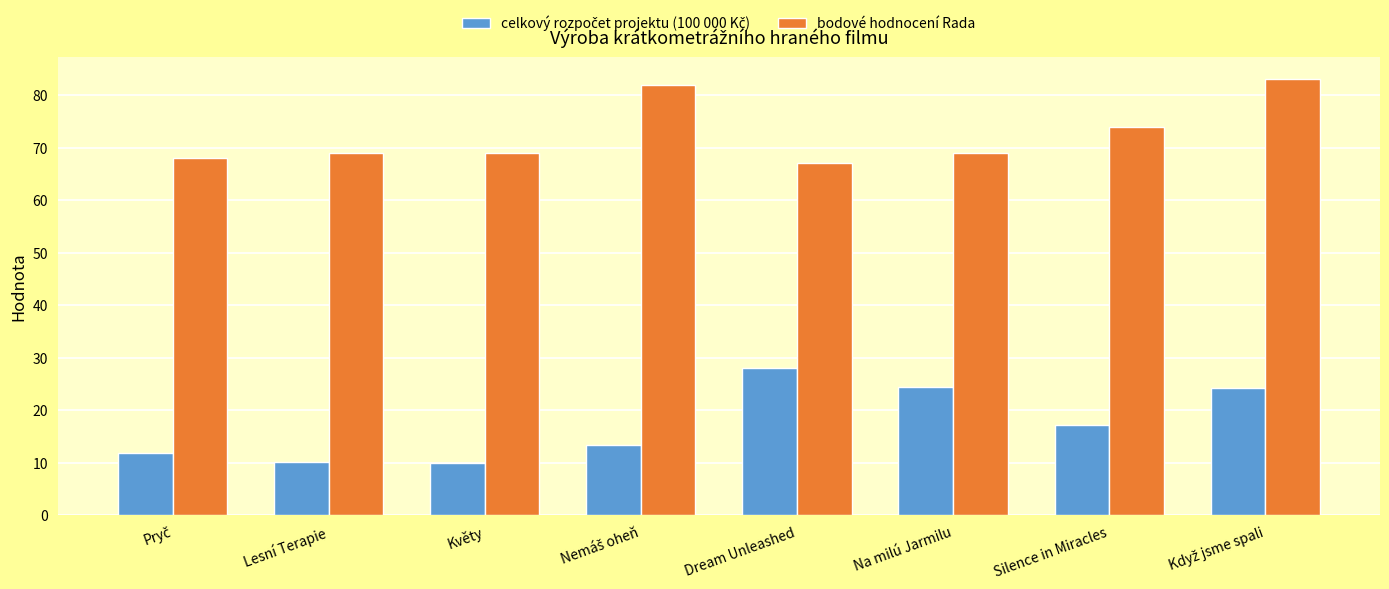

What is the minimum value shown in the chart?

10.0